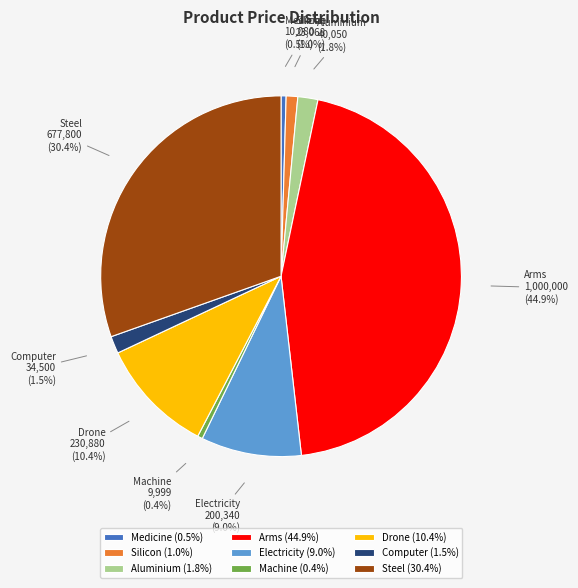

Between Steel and Machine, which is larger?

Steel